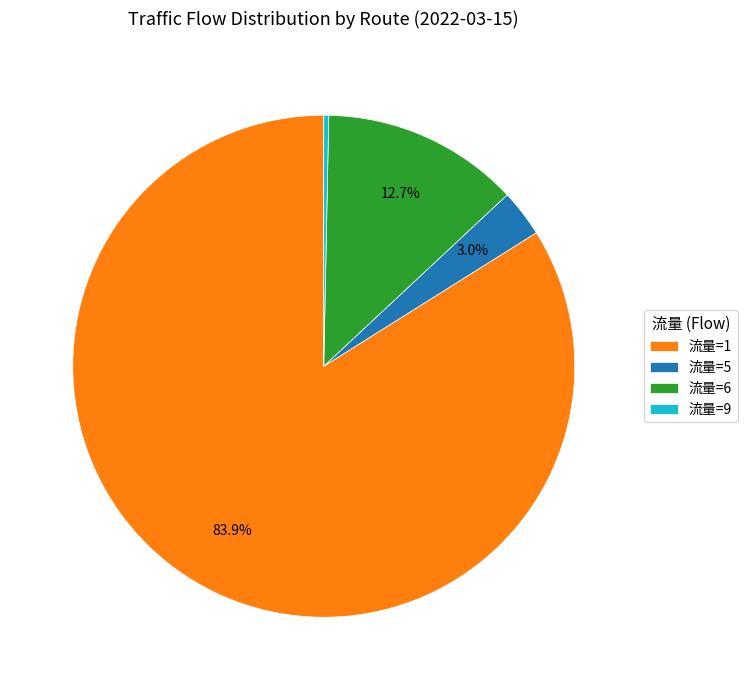

What portion of the pie excludes 流量=5?

97.0%